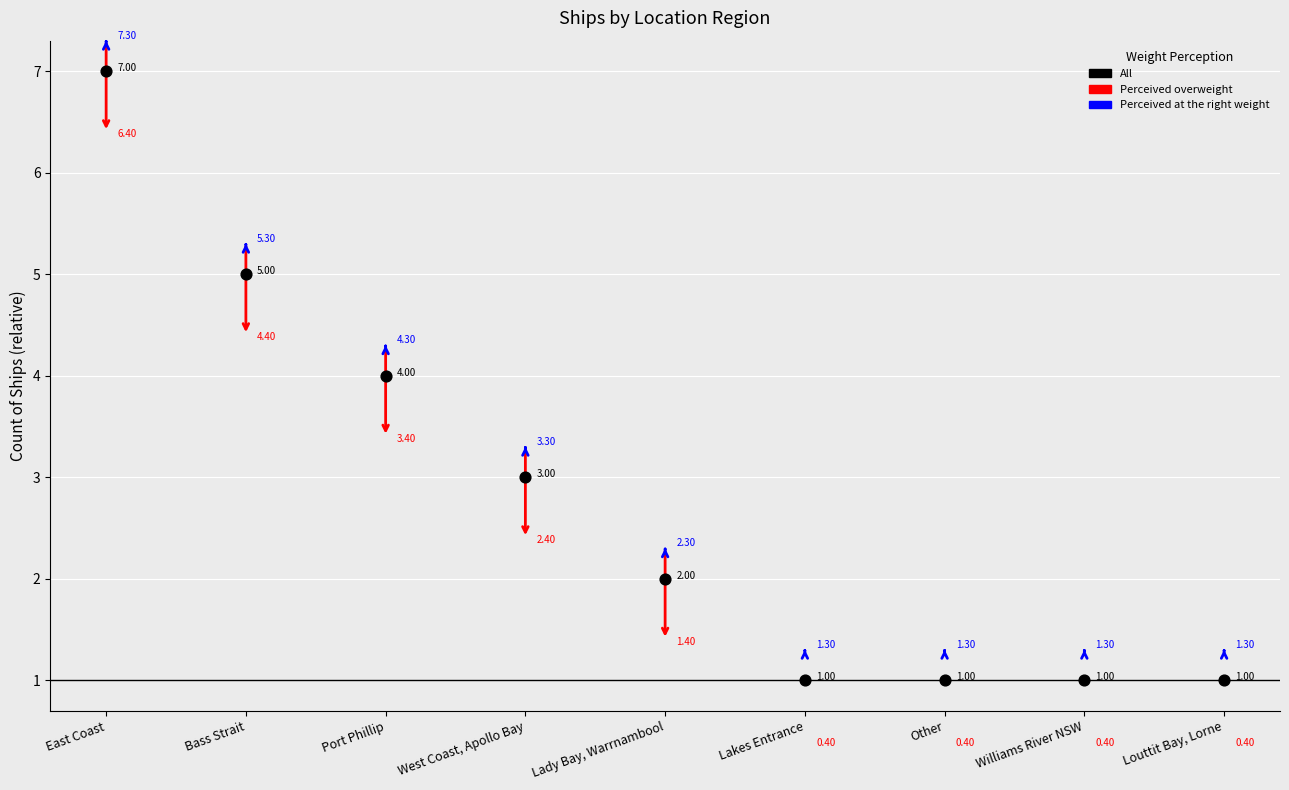

What is the change in value from West Coast, Apollo Bay to Lady Bay, Warrnambool?

-1